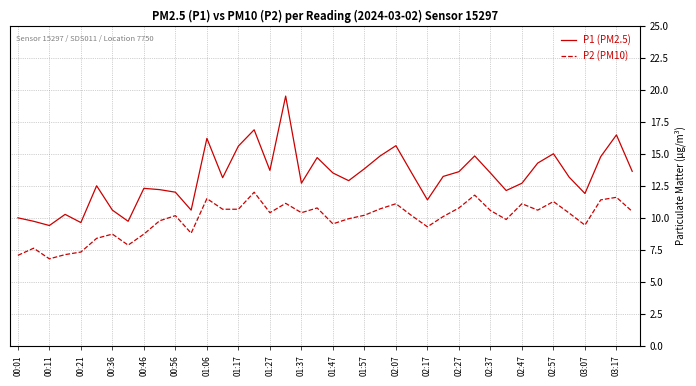

How many interior local valleys does the P1 (PM2.5) series have?

11